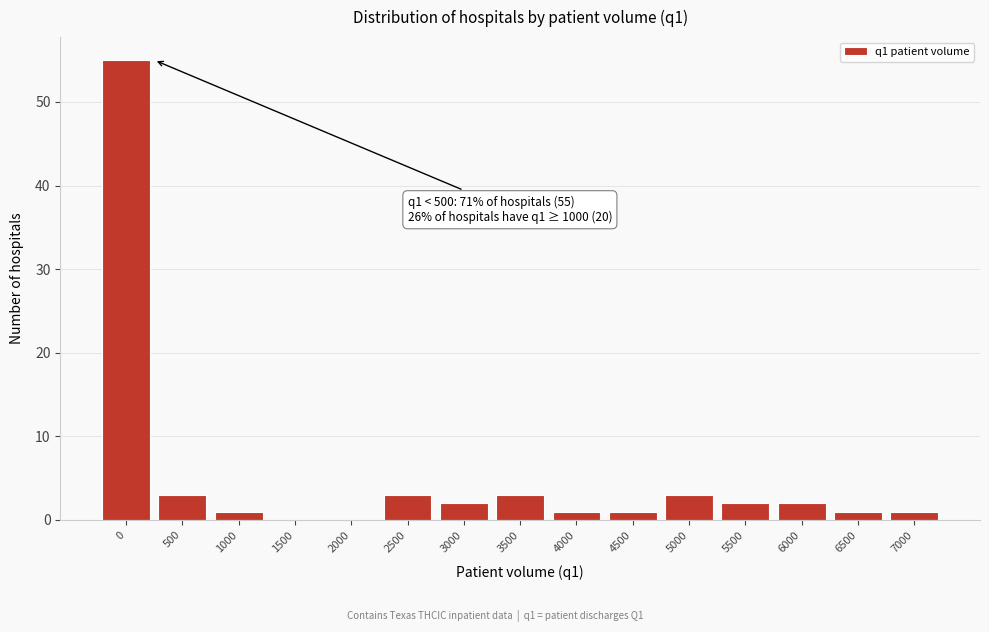

Reading left to right, transcribe all the data shown in this chart.

0=55	500=3	1000=1	1500=0	2000=0	2500=3	3000=2	3500=3	4000=1	4500=1	5000=3	5500=2	6000=2	6500=1	7000=1